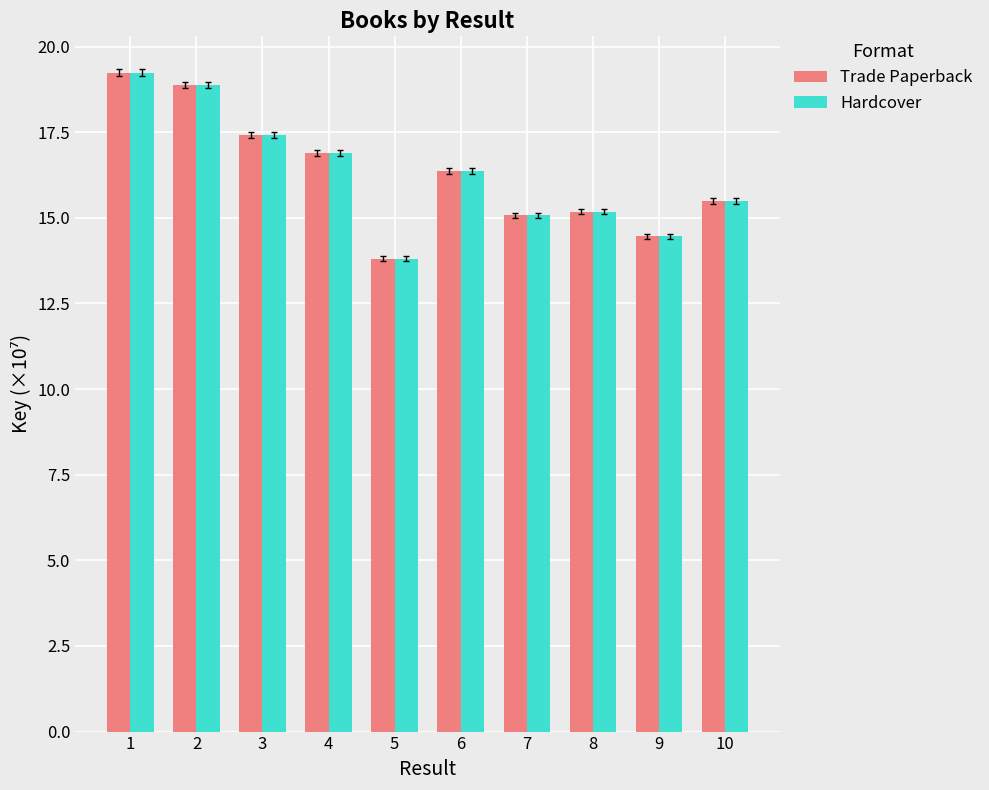

Reading left to right, what are all the values shown in this chart?

Trade Paperback: 19.2	18.9	17.4	16.9	13.8	16.4	15.1	15.2	14.5	15.5
Hardcover: 19.2	18.9	17.4	16.9	13.8	16.4	15.1	15.2	14.5	15.5